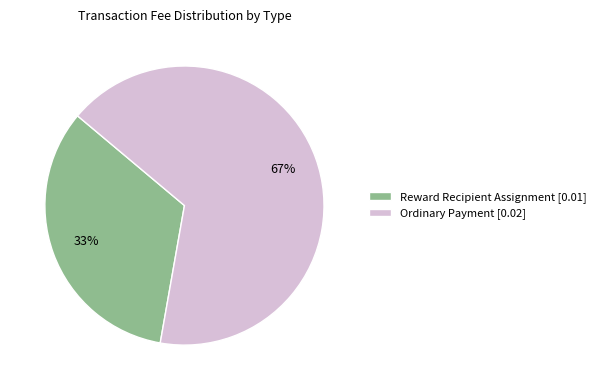

True or false: Ordinary Payment accounts for 77% of the total.

False